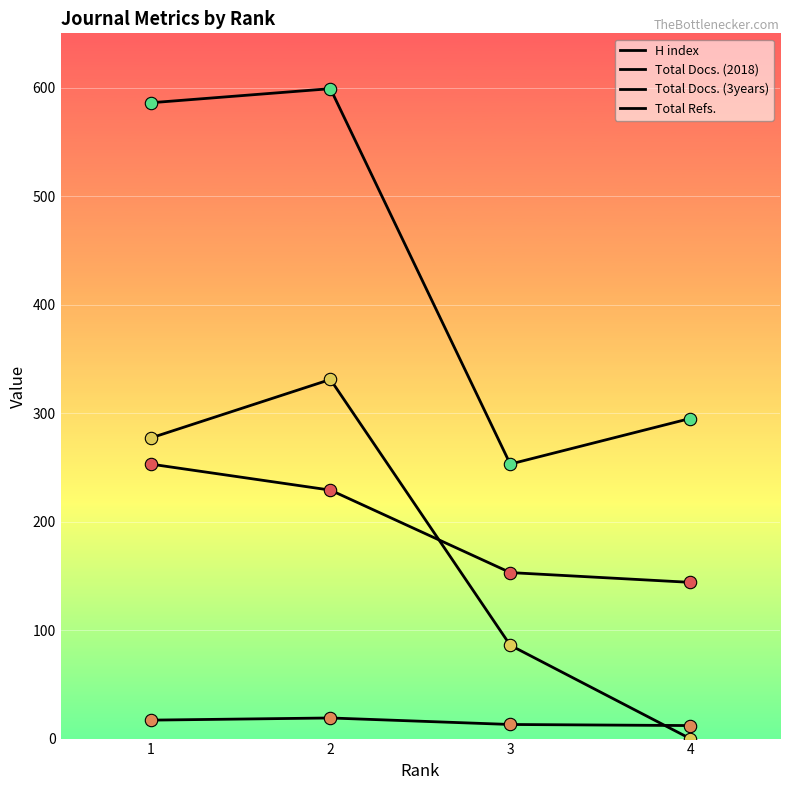

What is the total value across all series at 2?

1178